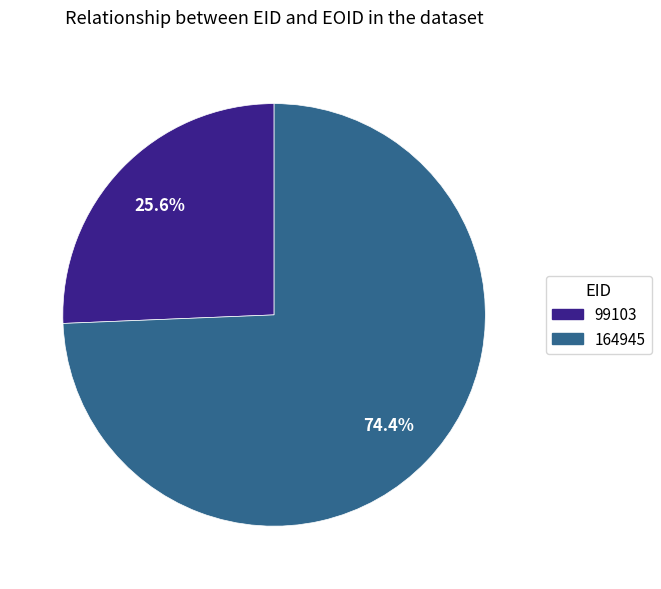

Combined, what portion of the pie is 99103 and 164945?

100.0%